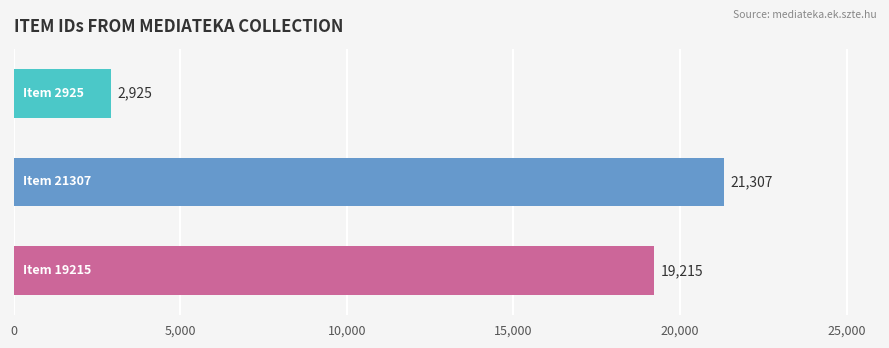

What is the value of the 3rd bar from the top?

19215